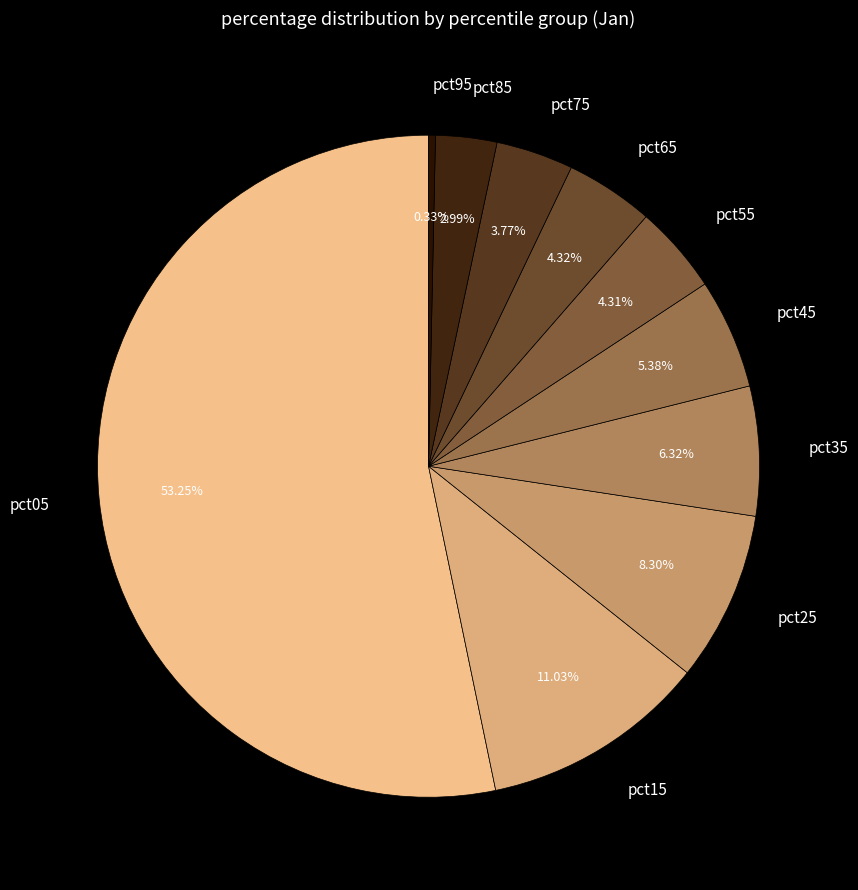

How much of the chart is everything except pct35?

93.7%